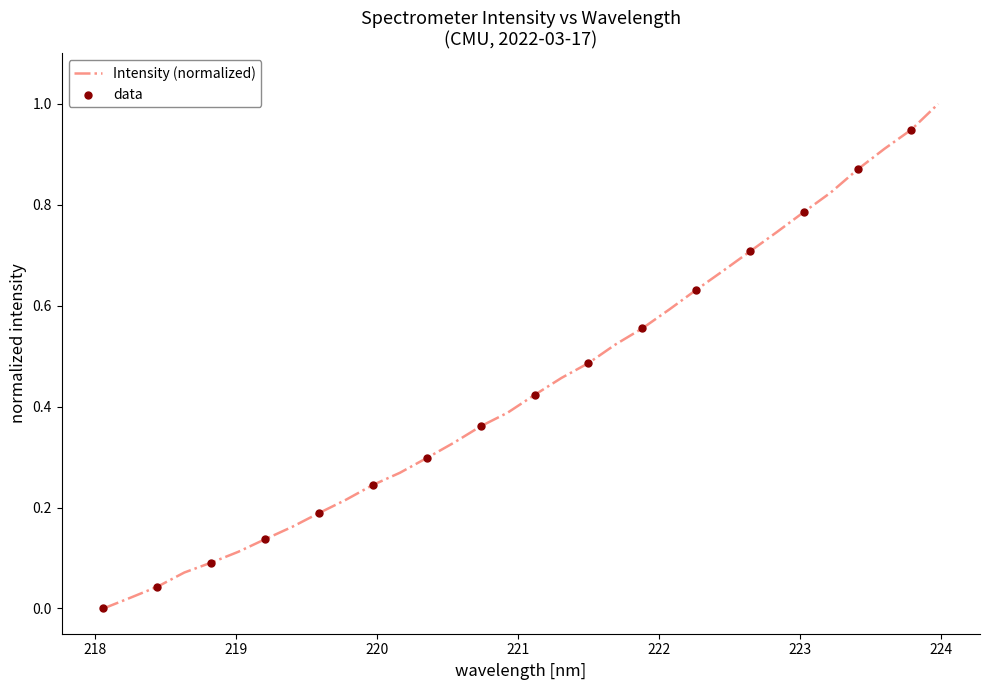

What is the maximum value shown in the chart?

1.0